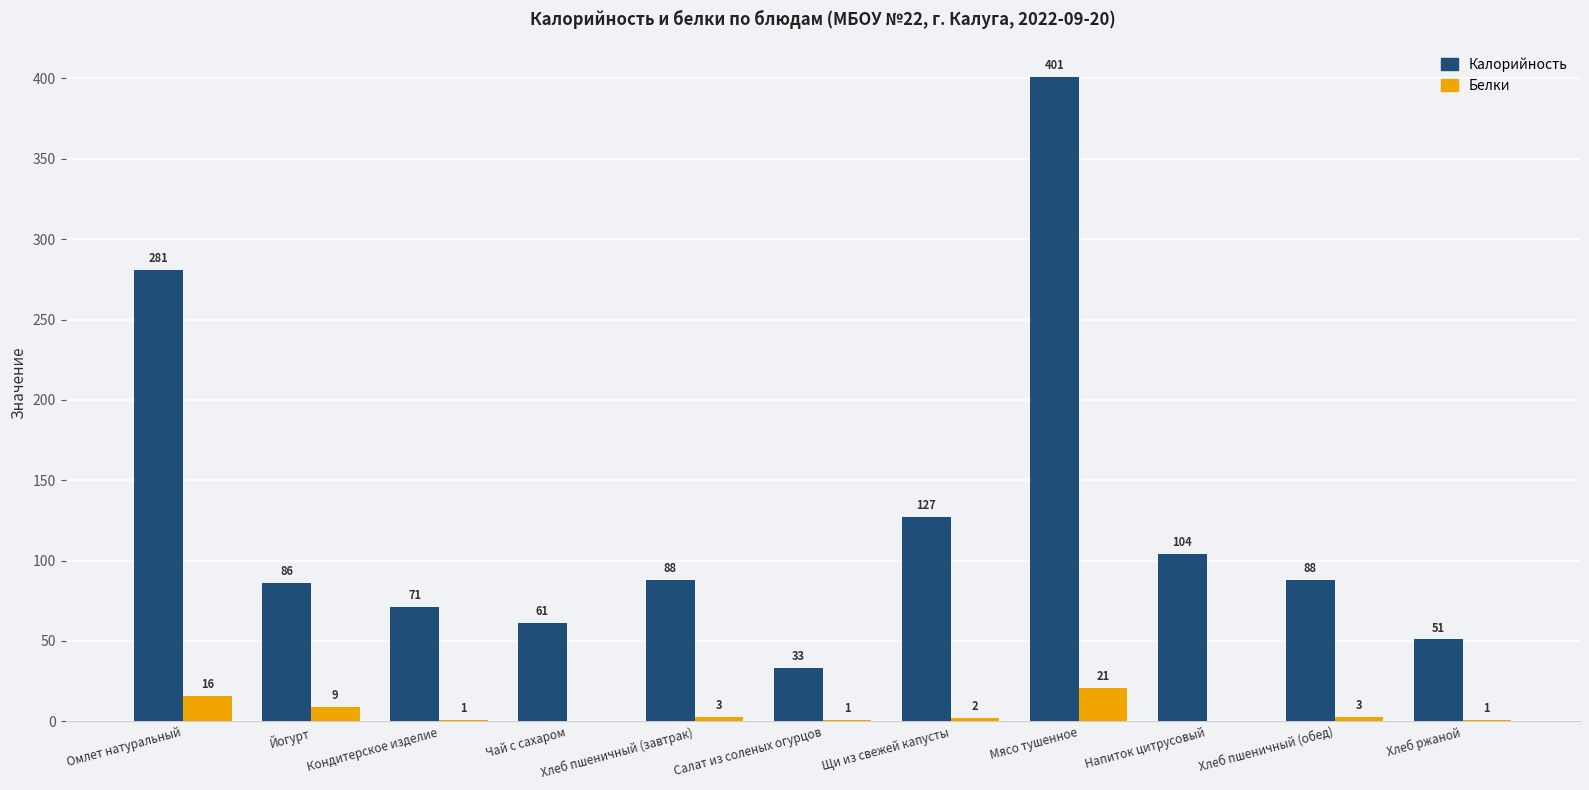

What are all the series names shown in the legend?

Калорийность, Белки